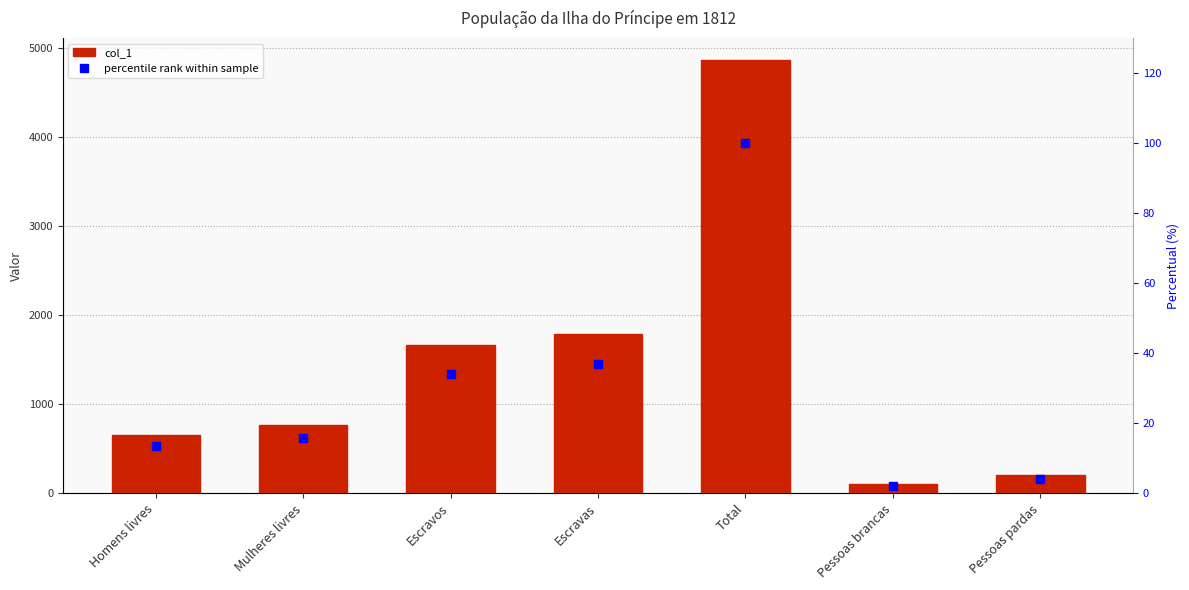

How many bars are there in each group?

2